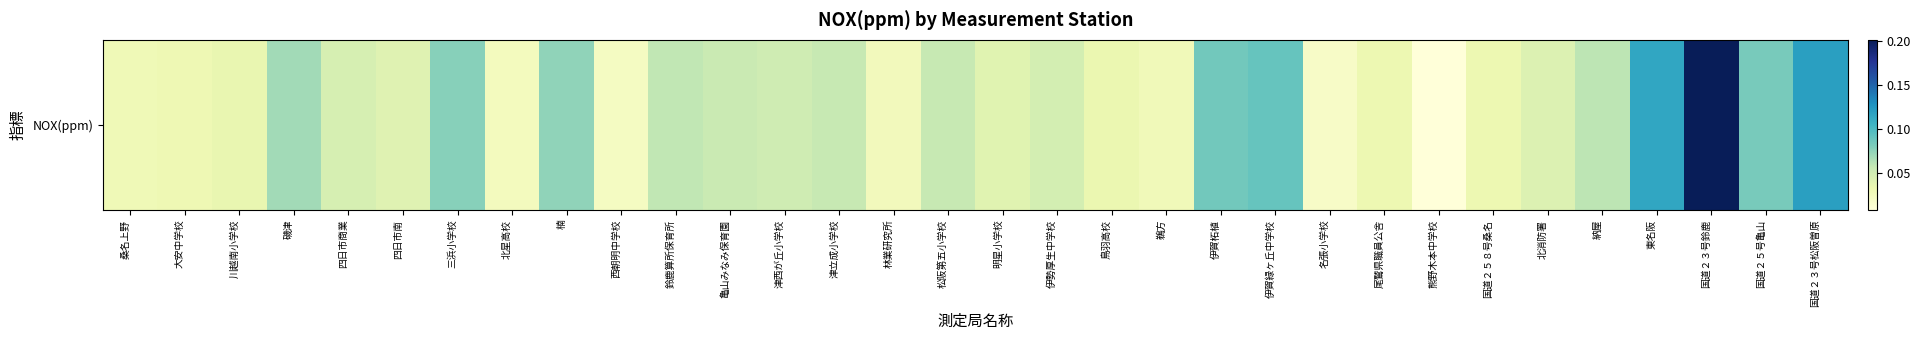

What is the sum of all values?

1.8